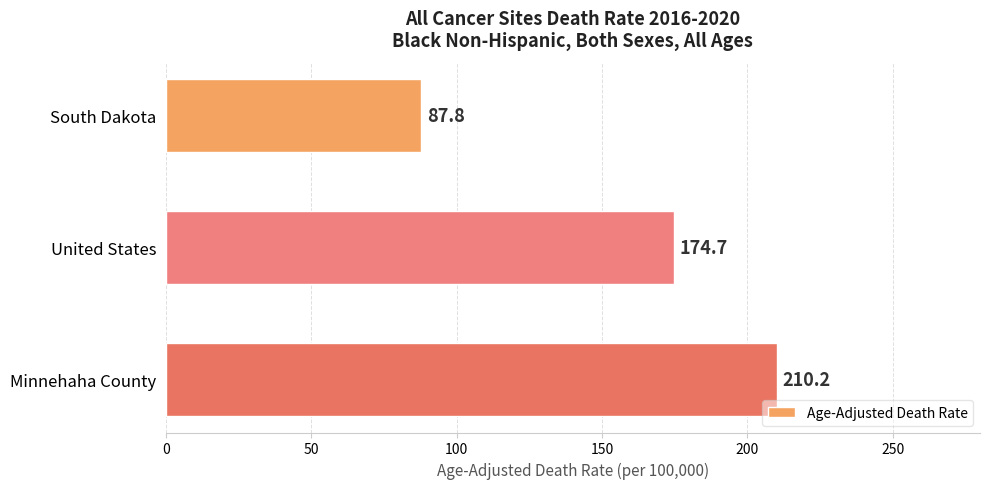

Count the number of data series in this chart.

1